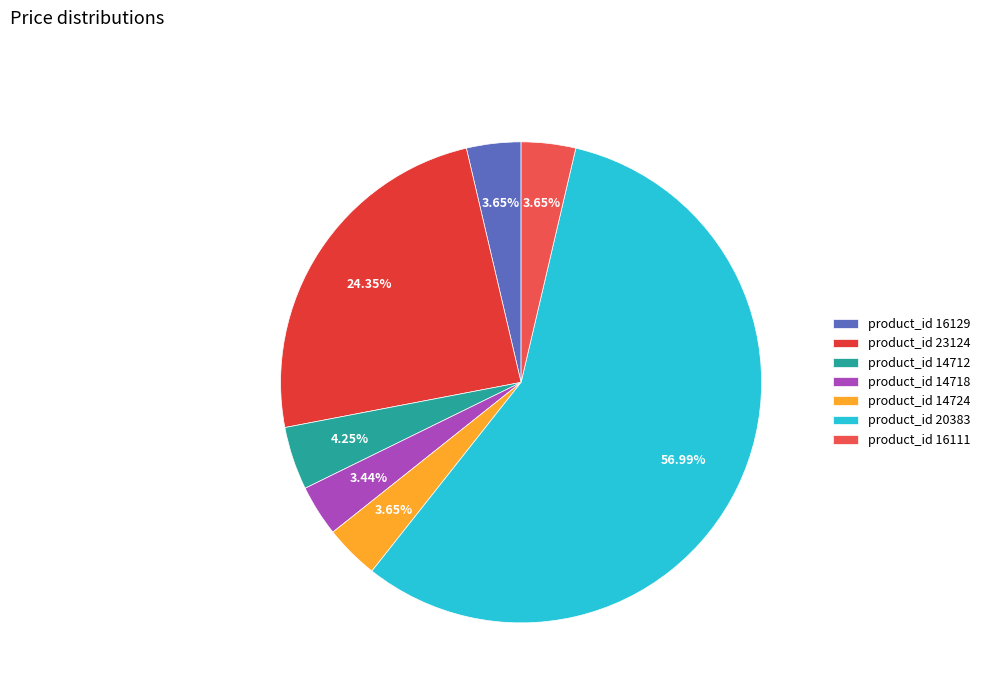

How many slices are in this pie chart?

7